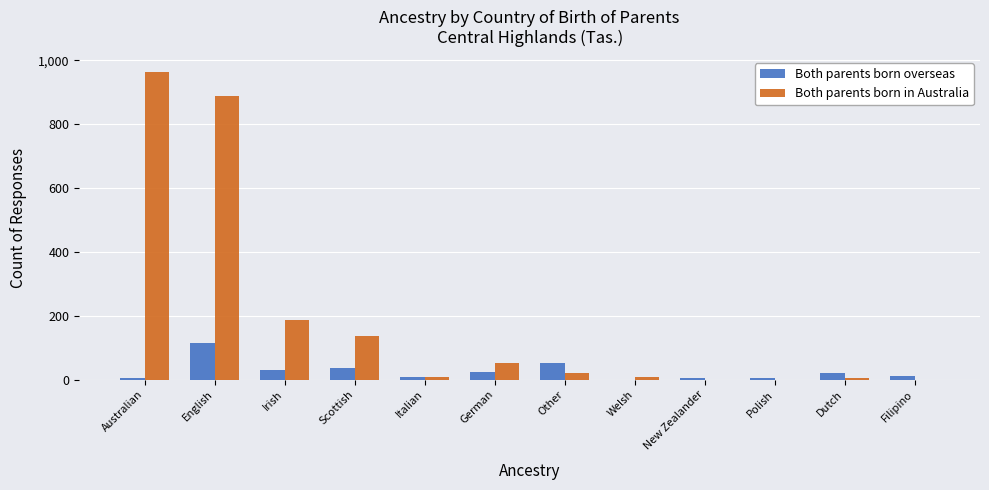

Is it true that Both parents born in Australia equals 0 at Filipino?

True